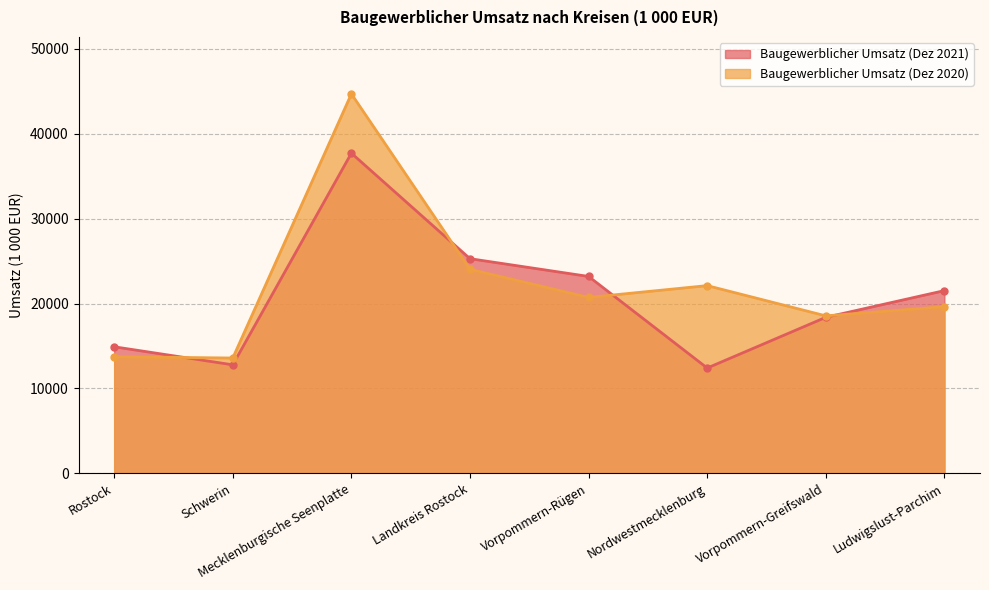

What is the sum of the Baugewerblicher Umsatz (Dez 2020) values at Schwerin and Ludwigslust-Parchim?

33208